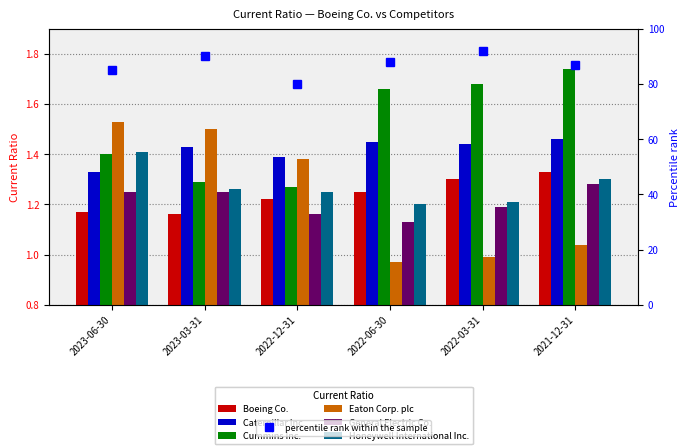

What is the value of the Boeing Co. bar at the 6th from the left?

1.3